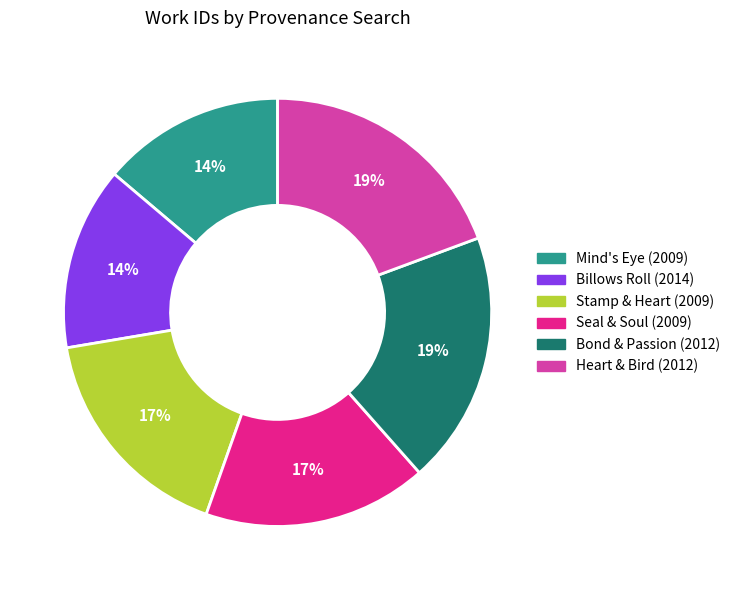

How many slices are in this pie chart?

6